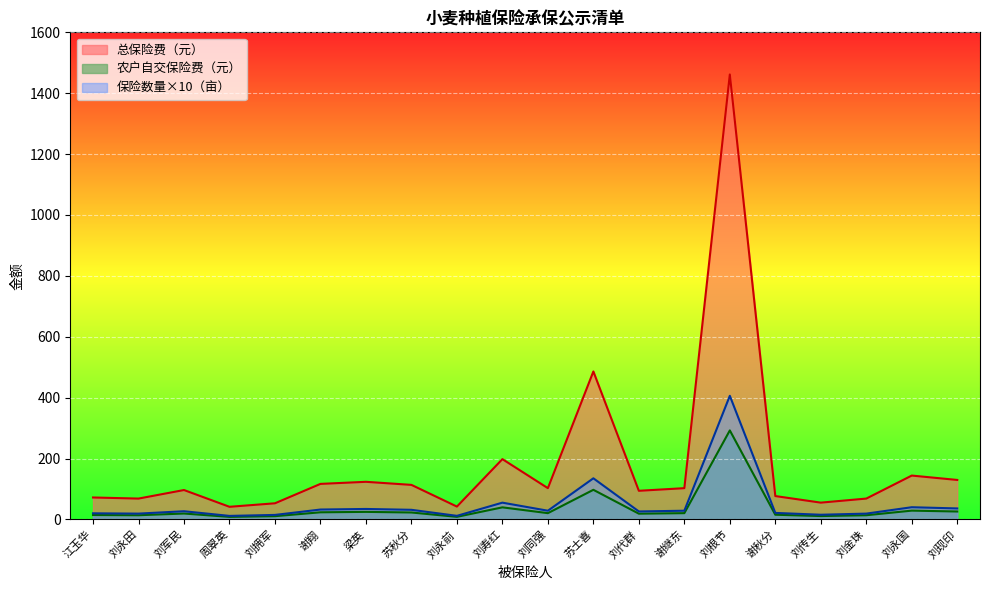

Which category has the highest value in the 总保险费（元） series?

刘根节